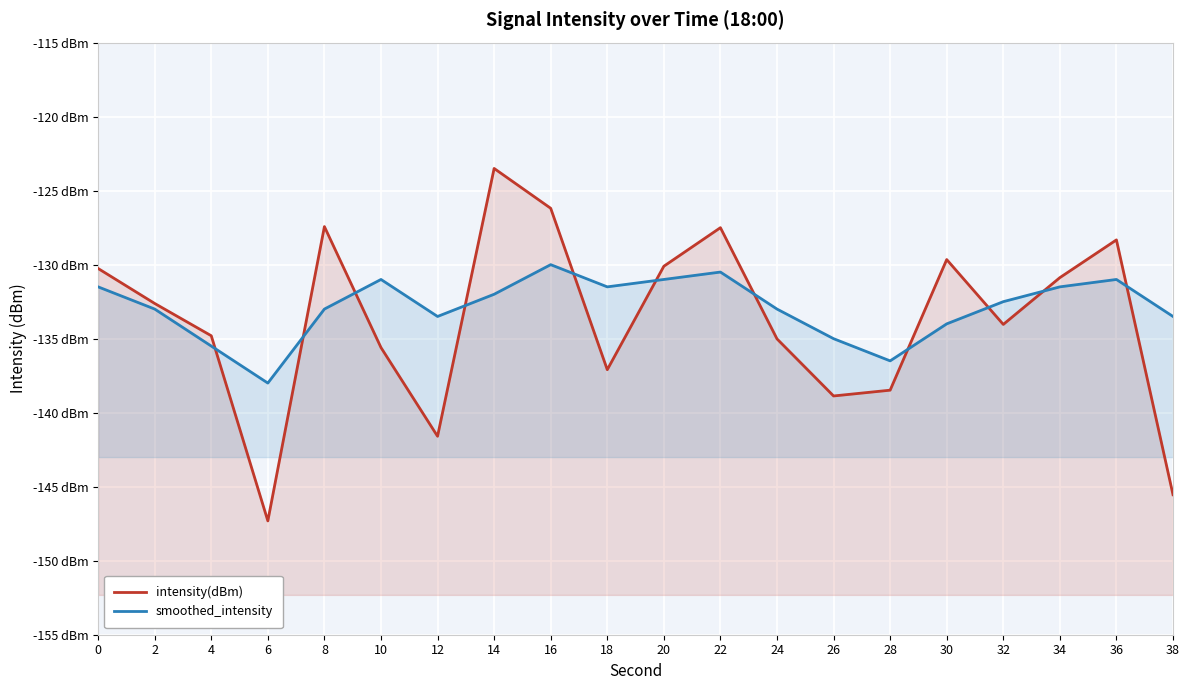

What is the difference between the maximum and minimum values in the intensity(dBm) series?

23.8